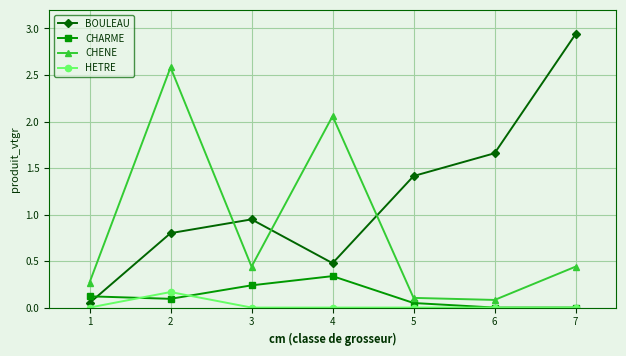

After their last crossing, which series has the higher values: CHARME or BOULEAU?

BOULEAU